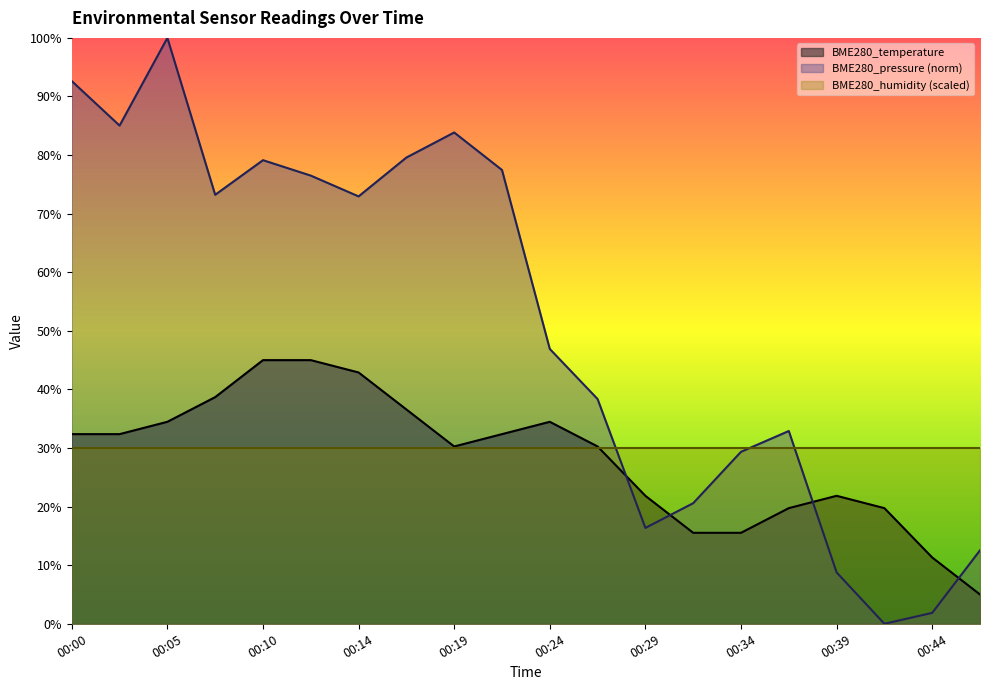

What are all the series names shown in the legend?

BME280_temperature, BME280_pressure (norm), BME280_humidity (scaled)